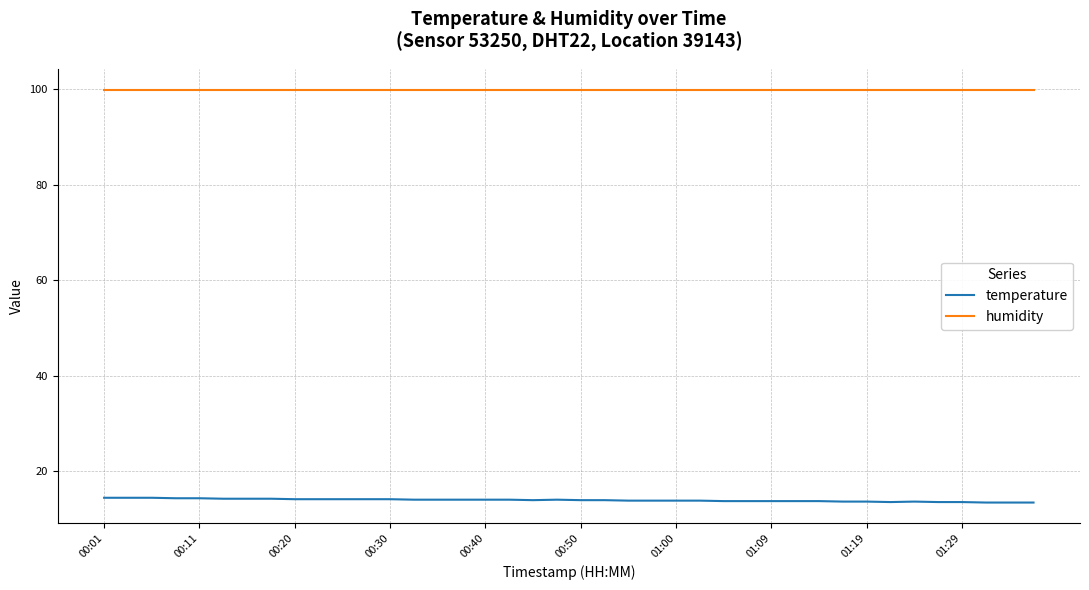

Does the chart display data point markers on the line(s)?

No